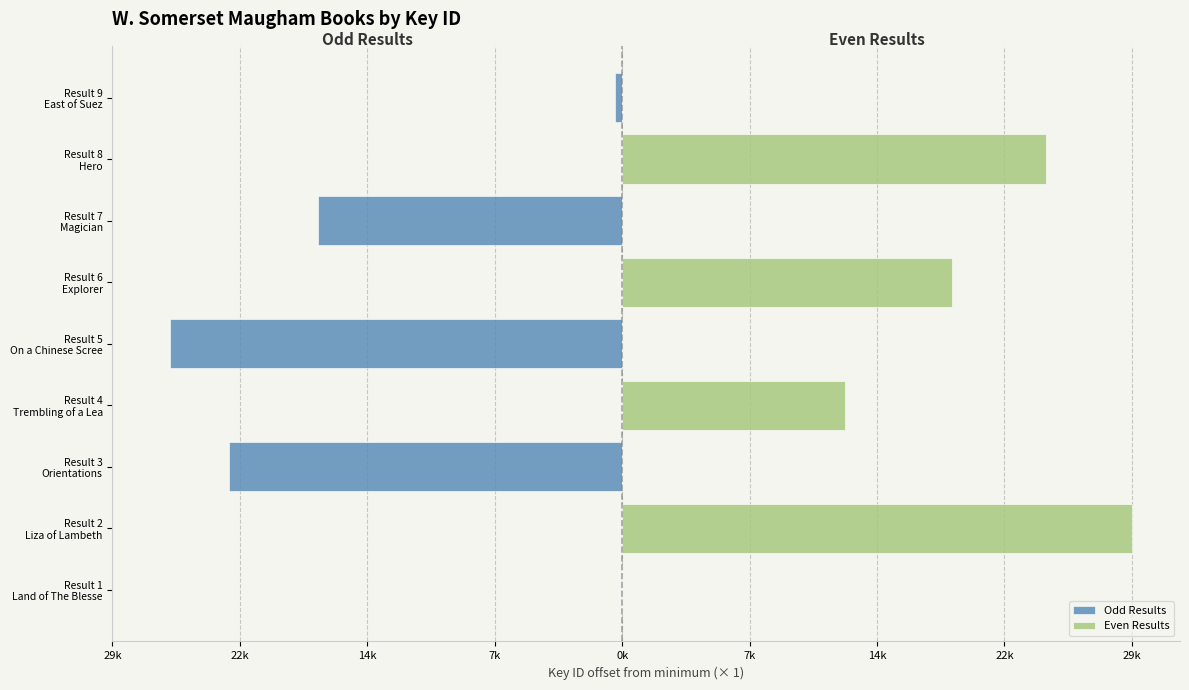

What is the maximum value shown in the chart?

29743